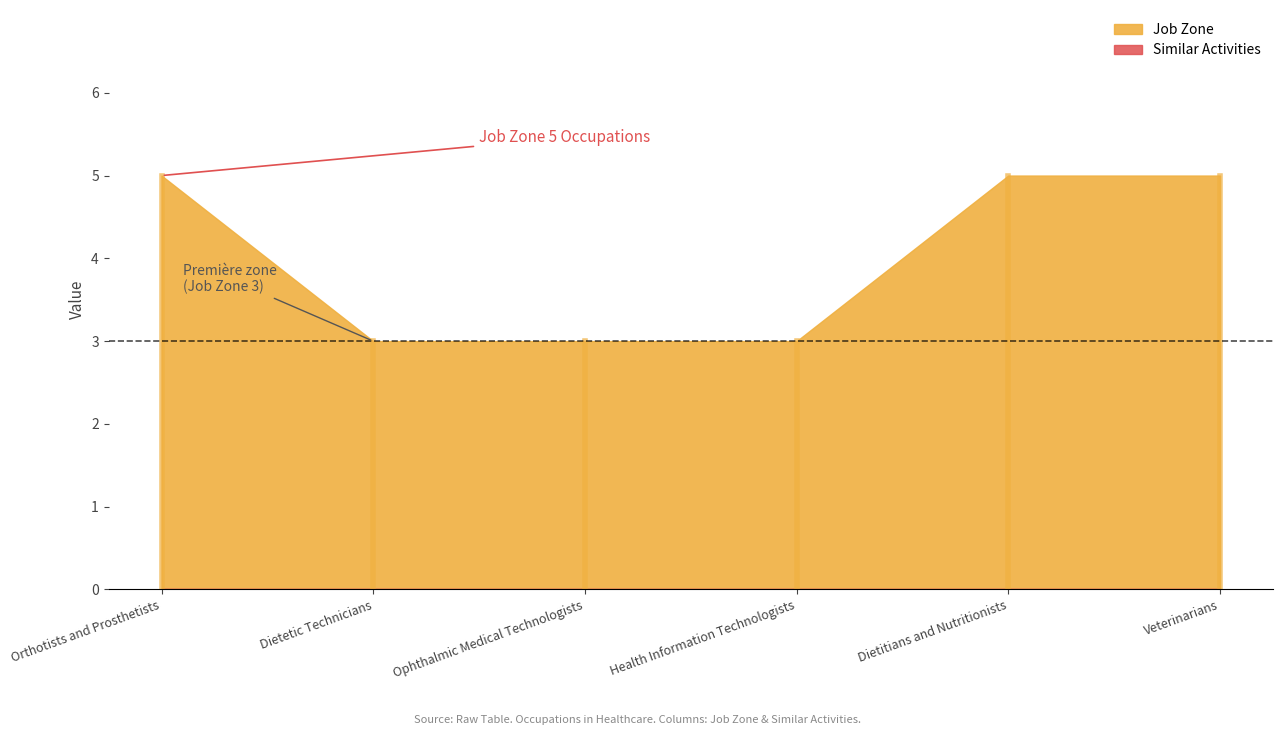

Between Dietitians and Nutritionists and Veterinarians, which series saw the biggest shift?

Job Zone